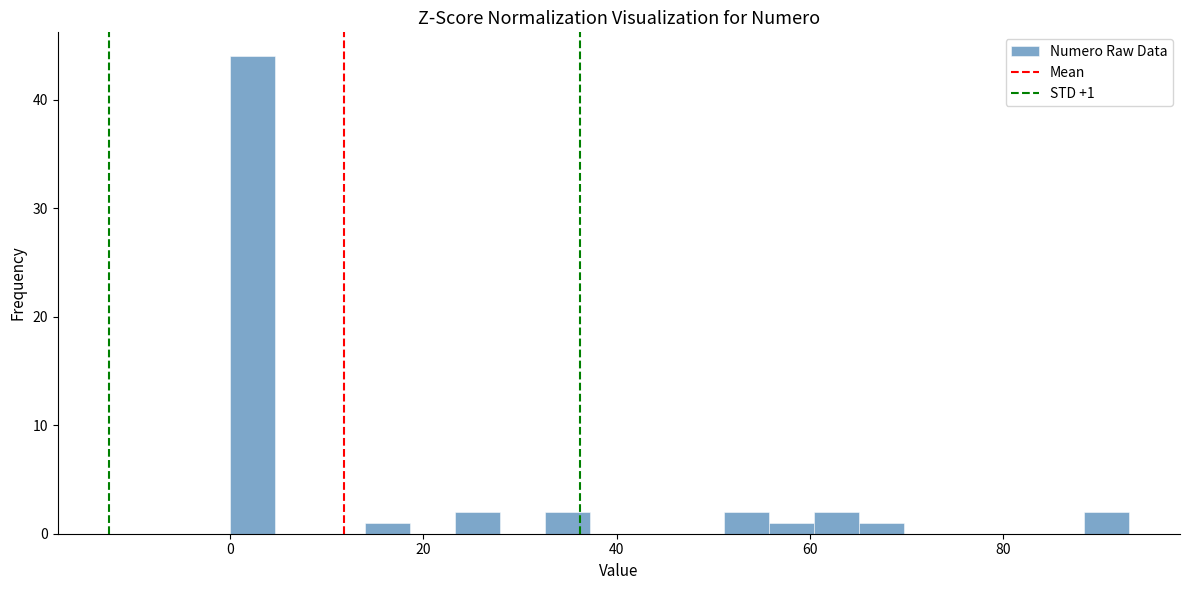

Around what value on the x-axis is the tallest bar? Give the approximate position of its centre, as read against the axis.

2